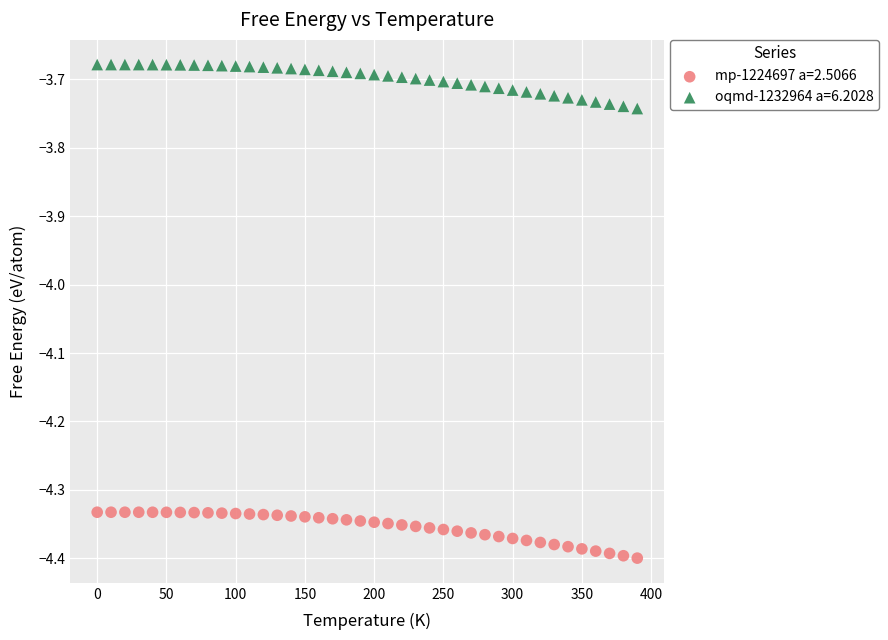

Which series has the widest spread of Y values?

mp-1224697 a=2.5066